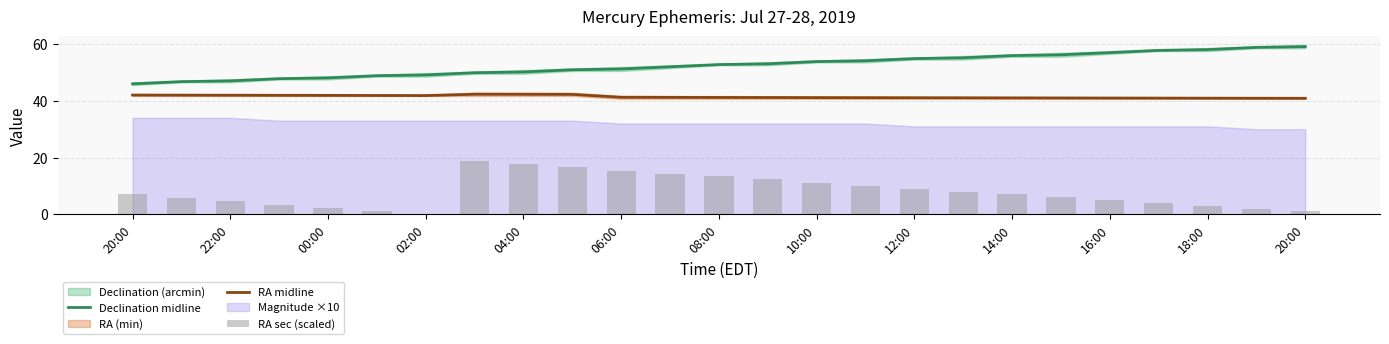

Is the value of Declination midline at 18:00 greater than the value of RA sec (scaled) at 14:00?

Yes